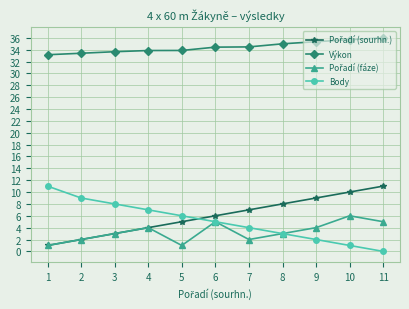

Which category has the lowest value across all series?

11